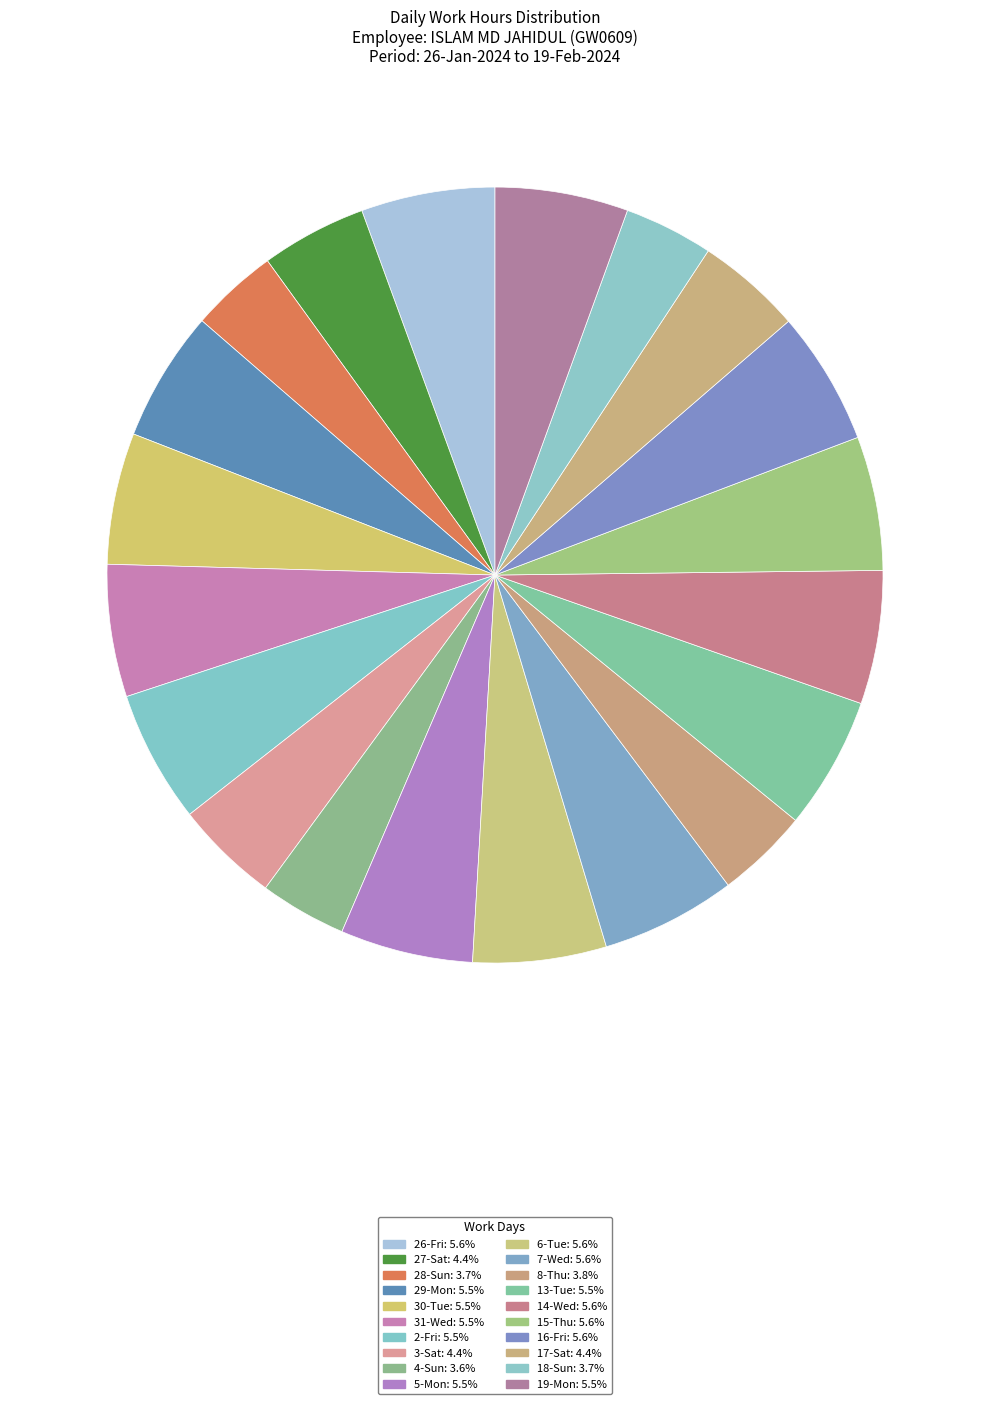

Approximately how many times larger is the value at 7-Wed compared to 13-Tue?

1.0